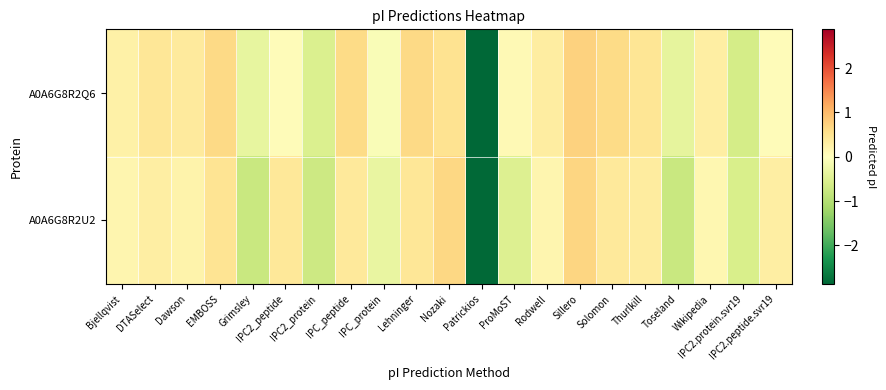

Which series has the largest range (max minus min)?

A0A6G8R2Q6